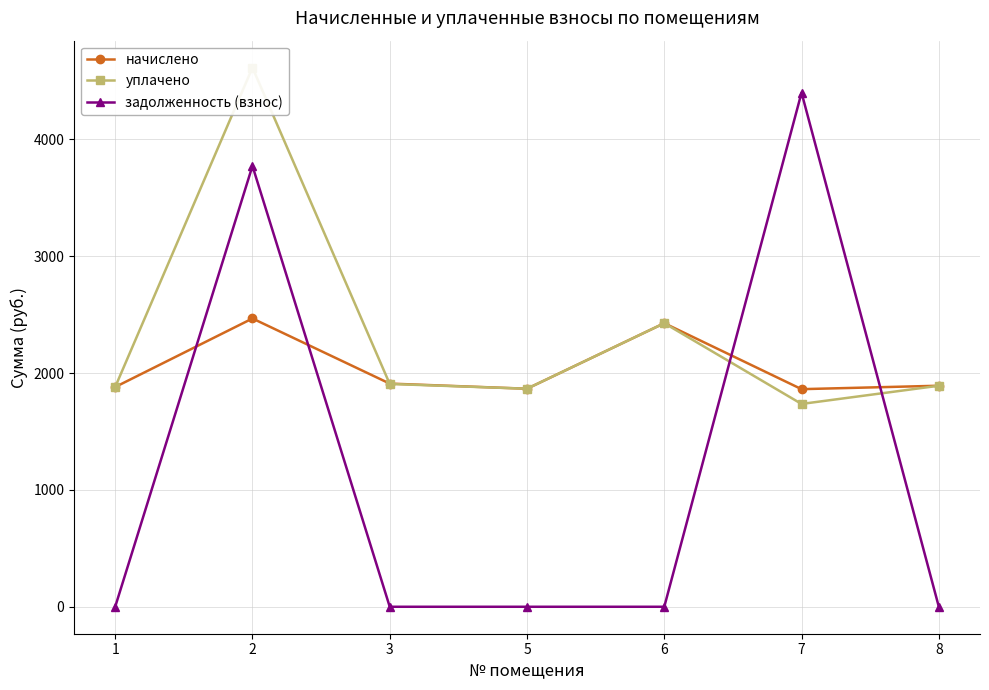

List the labels in order of начислено value, largest first.

2, 6, 3, 8, 1, 5, 7